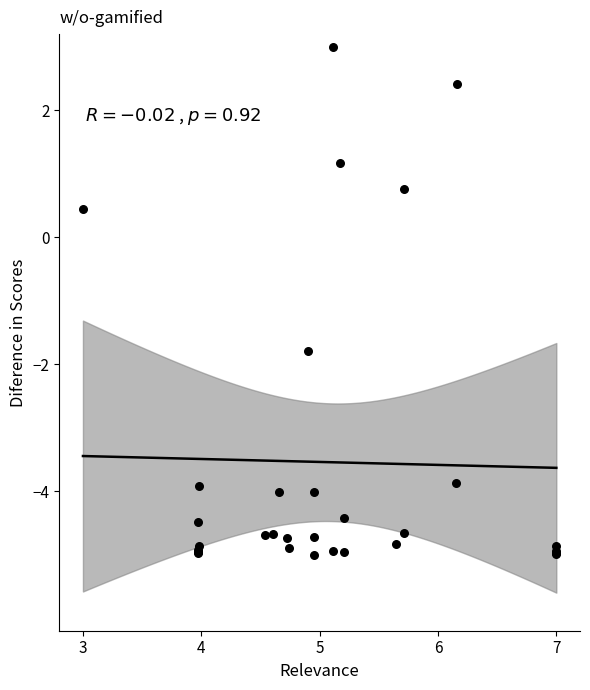

What Y value in the scatter plot is closest to -1?

-1.8